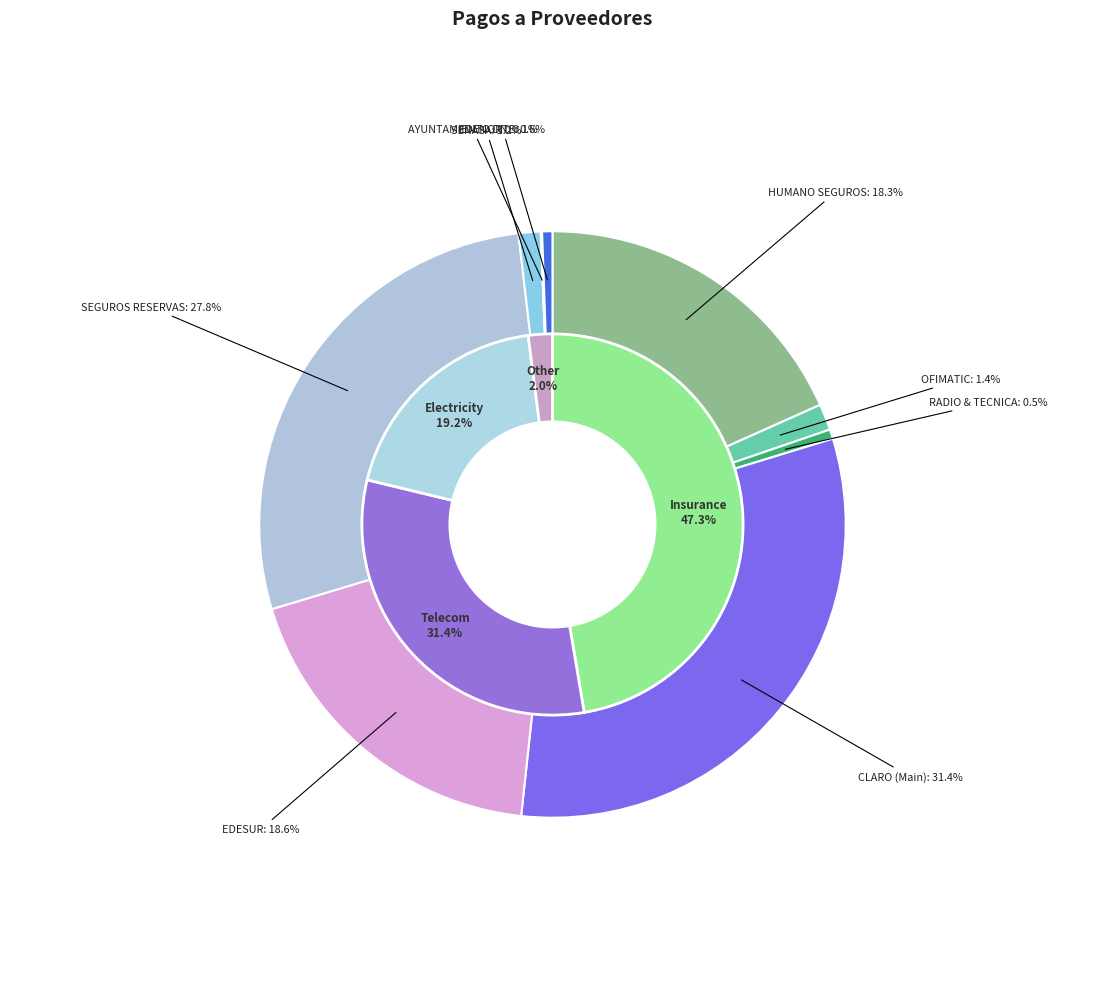

Is there any slice that represents more than half of the pie?

No